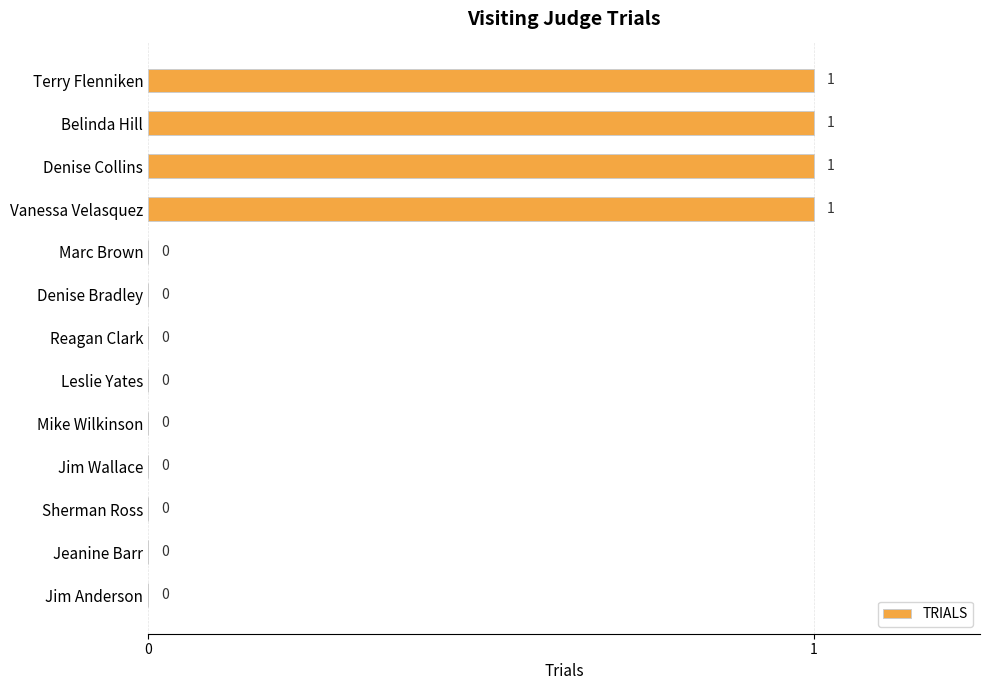

Does the chart contain stacked bars?

No